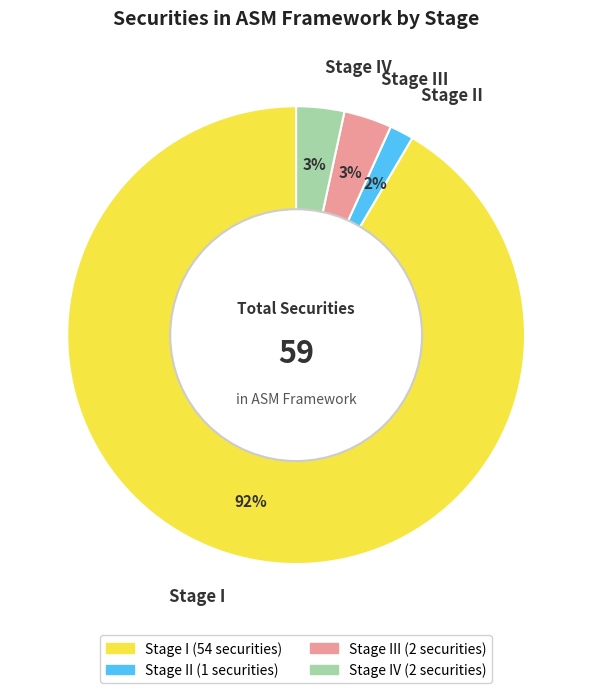

Do Stage II and Stage I together represent more than half of the pie?

Yes